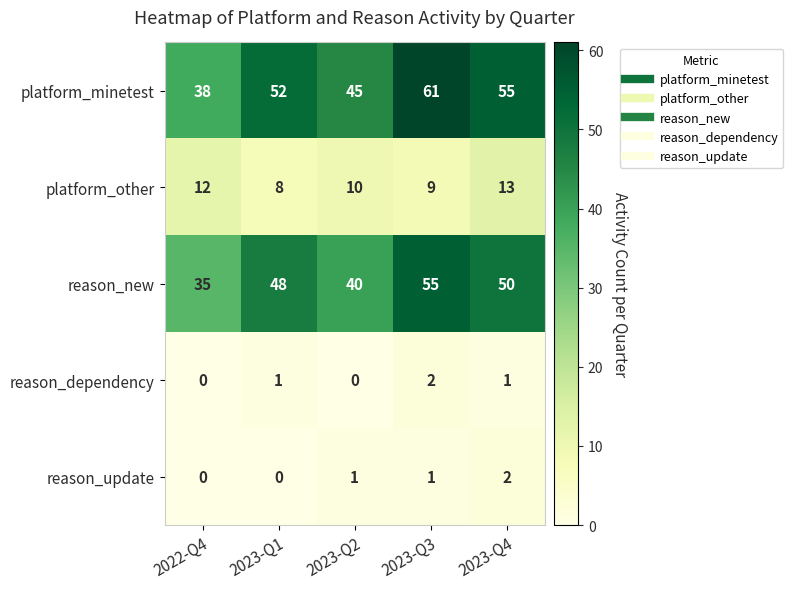

What is the average value of the platform_other series?

10